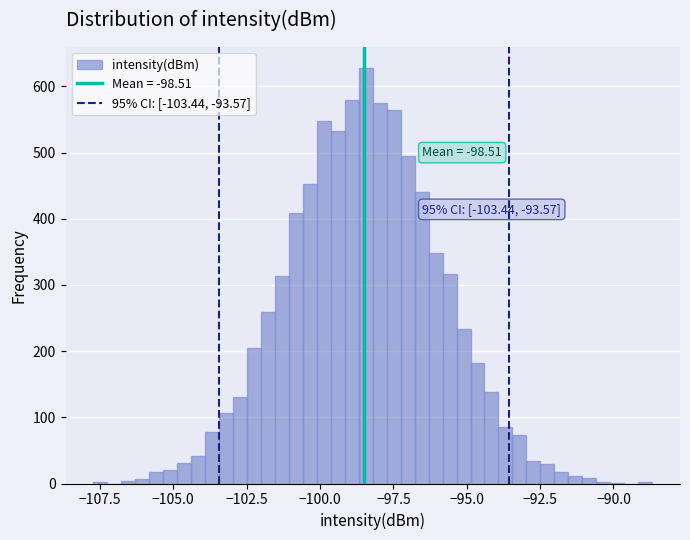

Read against the x-axis, roughly where is the centre of the tallest bar?

-98.5